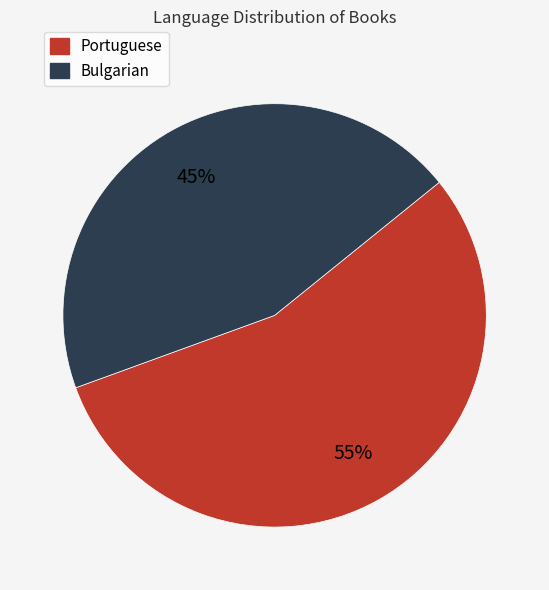

Combined, do Bulgarian and Portuguese account for over 50%?

Yes